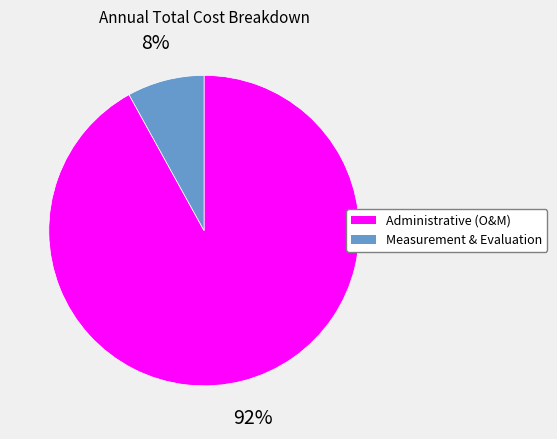

To the nearest percent, what is the difference between the largest and smallest slice percentages?

84%